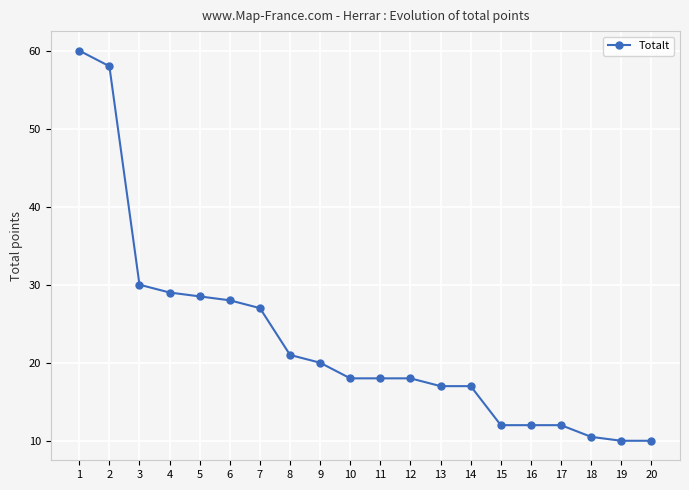

What is the ratio of the value at 12 to the value at 15?

1.5